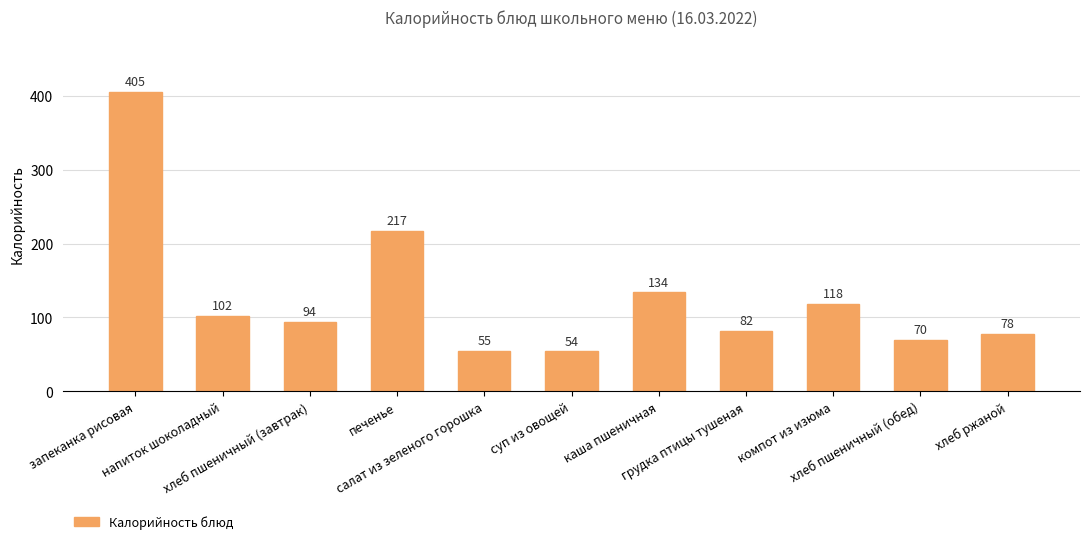

Reading left to right, list all the values displayed in this chart.

запеканка рисовая=405	напиток шоколадный=102	хлеб пшеничный (завтрак)=94	печенье=217	салат из зеленого горошка=55	суп из овощей=54	каша пшеничная=134	грудка птицы тушеная=82	компот из изюма=118	хлеб пшеничный (обед)=70	хлеб ржаной=78